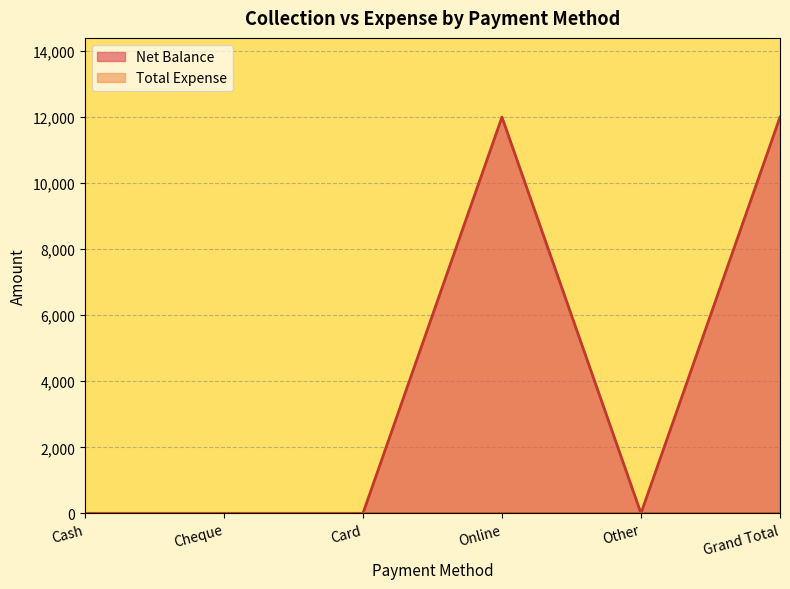

At which category does the chart reach its peak across all series?

Online